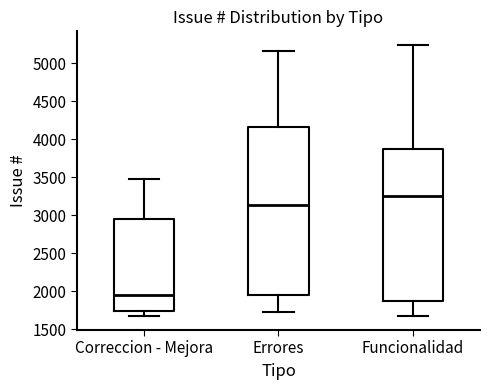

Which box's median line is the lowest?

Correccion - Mejora